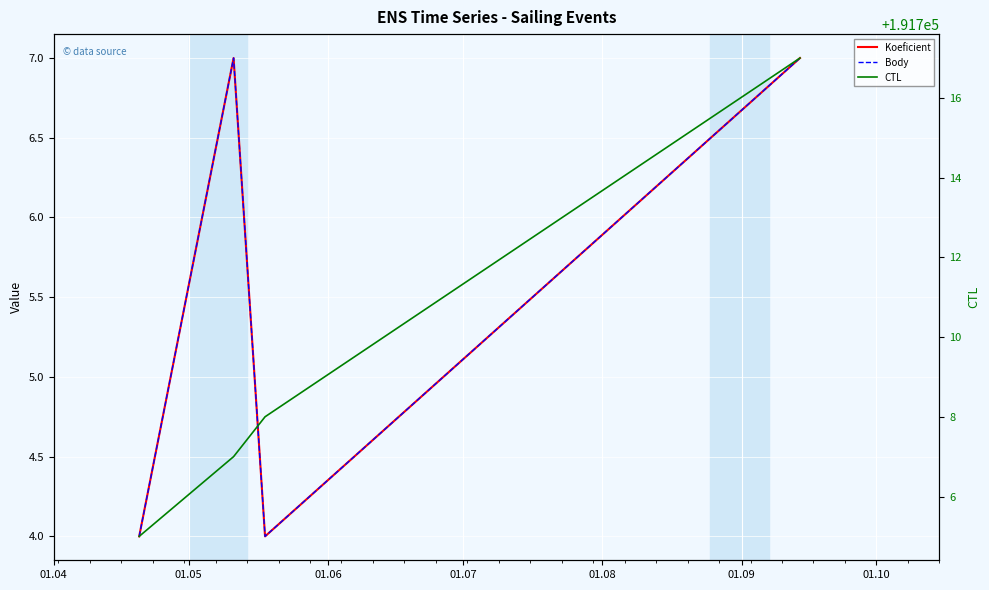

Between 01.05 and 01.06, which is larger?

01.05